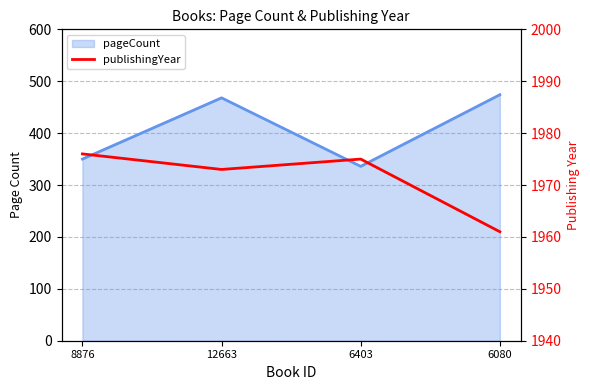

Does the chart have visible grid lines?

Yes